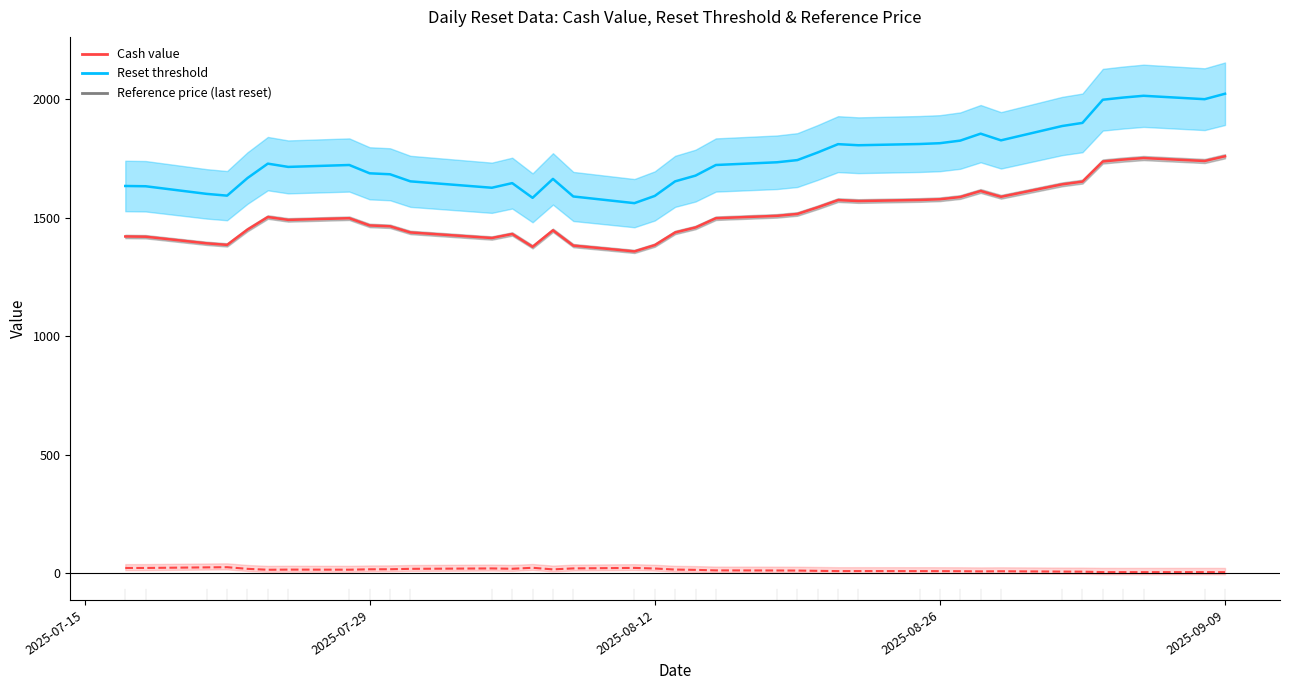

Between 2025-08-14 and 2025-08-18, which series saw the biggest shift?

Reference price (last reset)